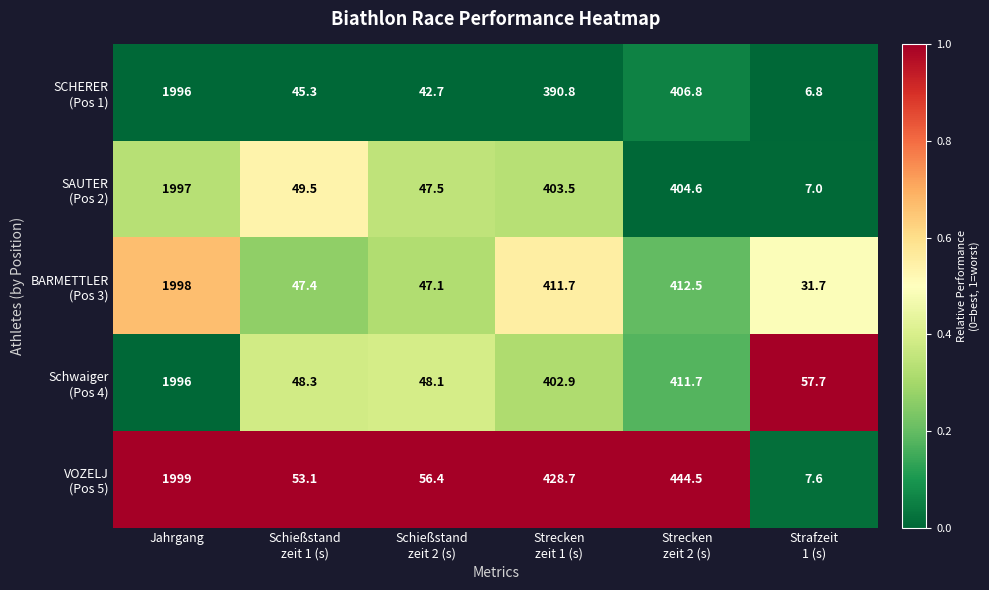

At which category is the sum across all series the highest?

Jahrgang